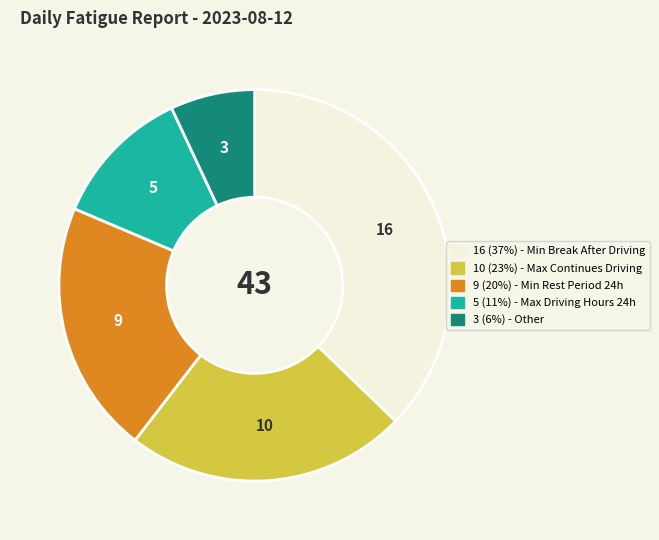

Is there any slice that represents more than half of the pie?

No